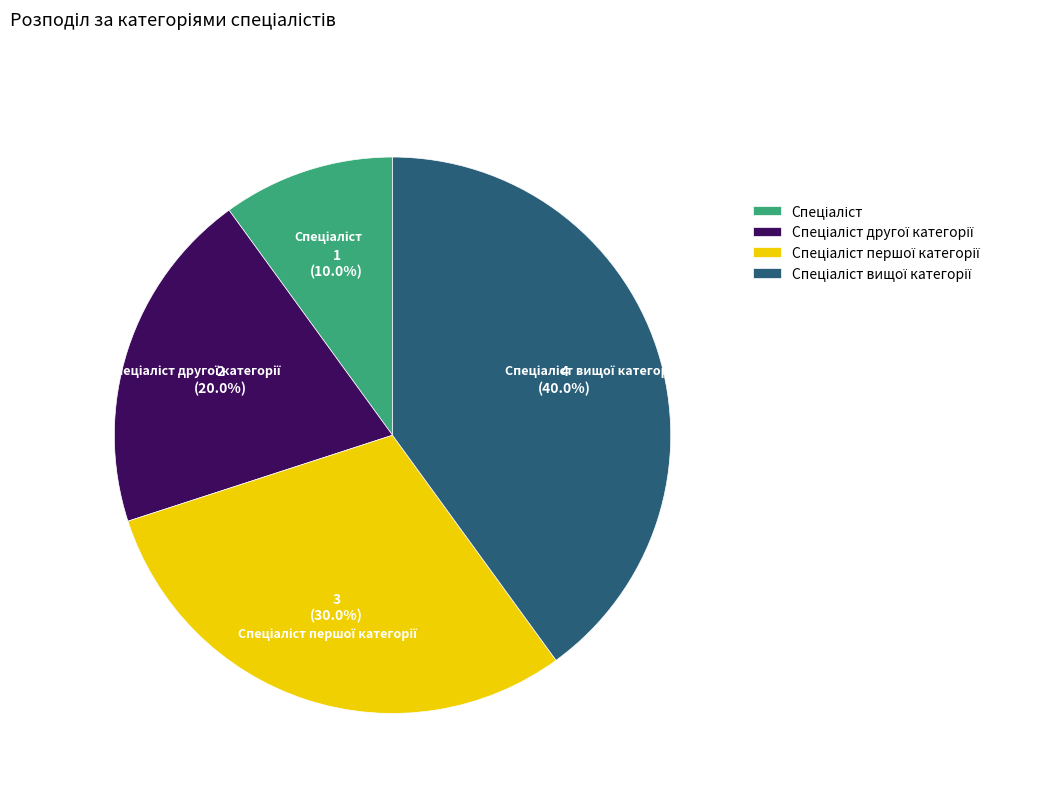

Is there a majority slice in this chart?

No